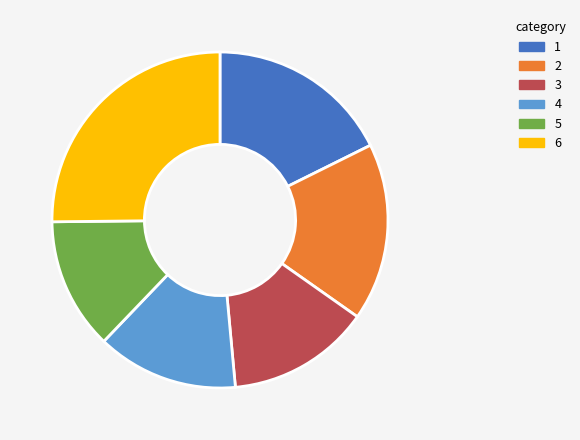

Do 2 and 5 together represent more than half of the pie?

No